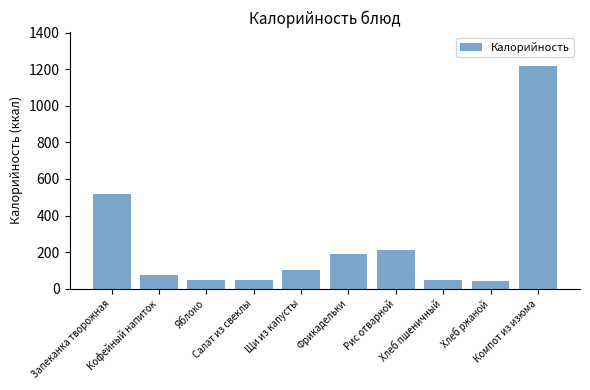

Is it true that the value at Кофейный напиток is 75?

True